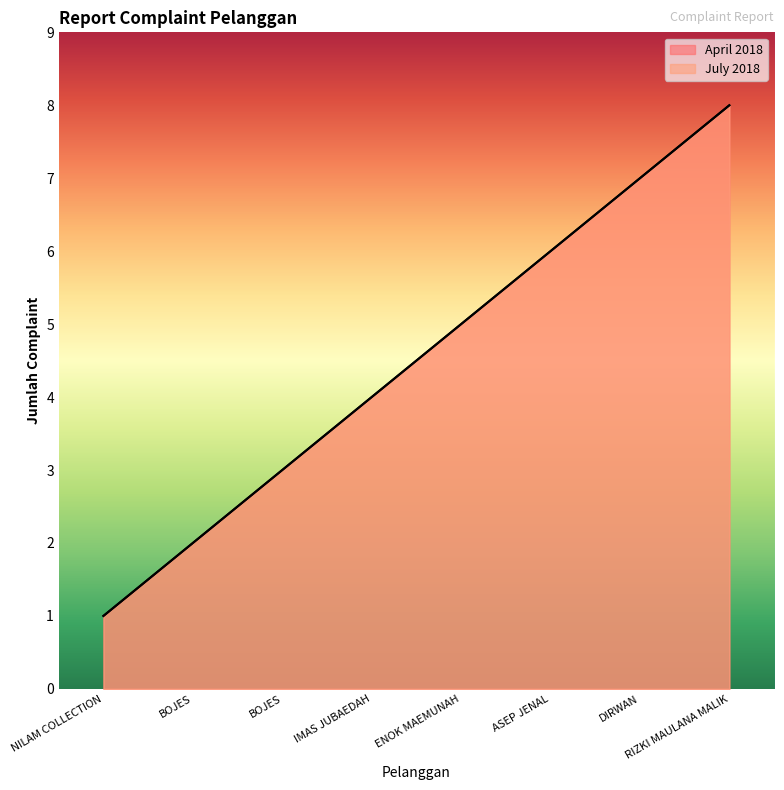

Does the chart have visible grid lines?

No